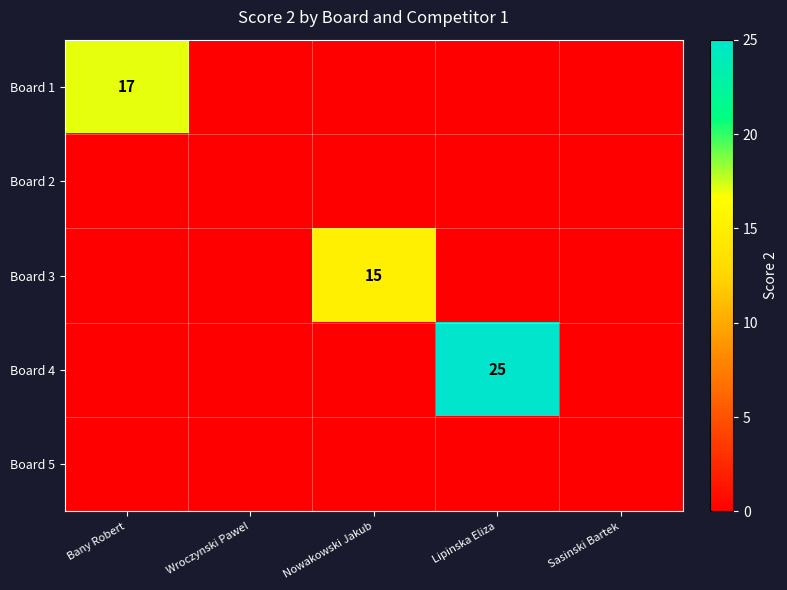

What is the greatest value displayed?

25